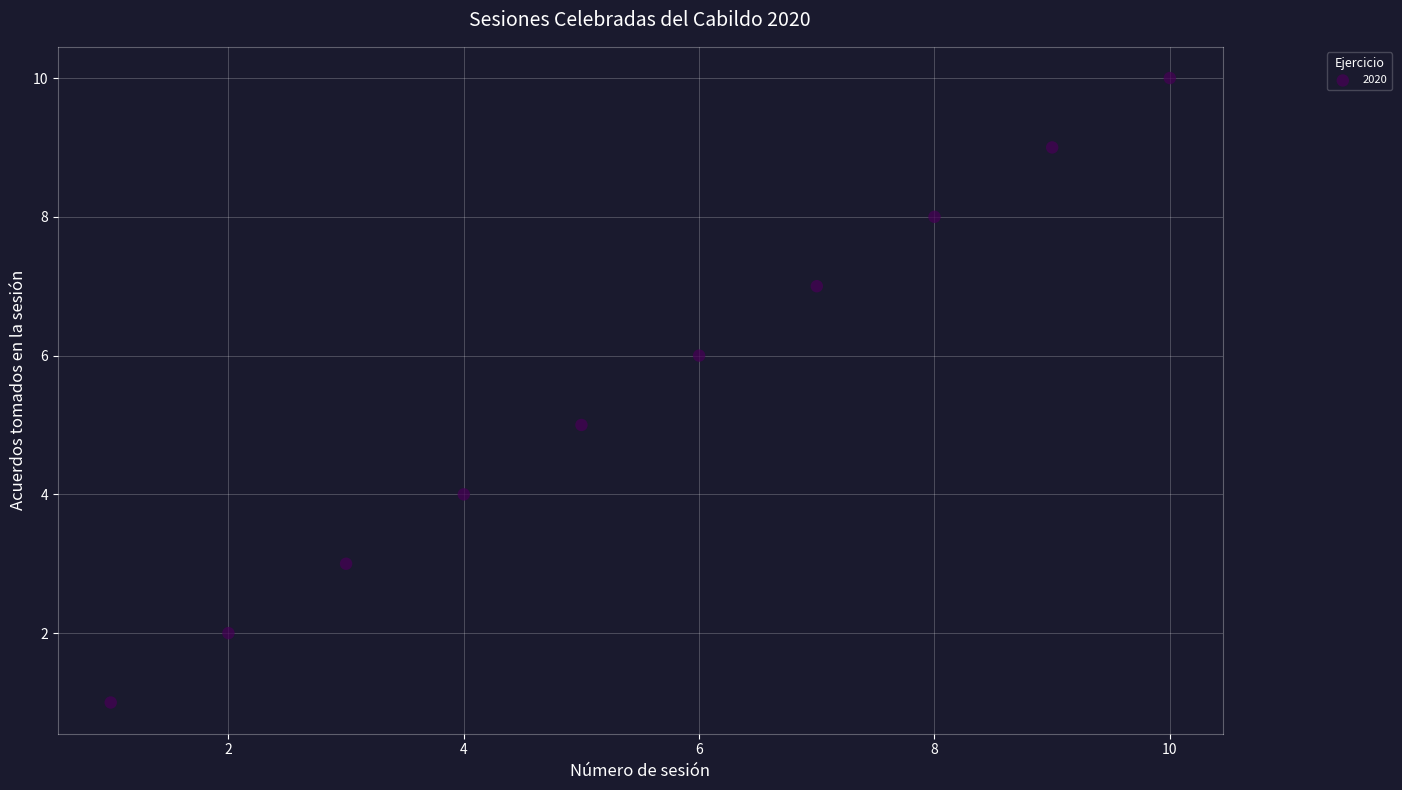

What is the range of Y values (max minus min)?

9